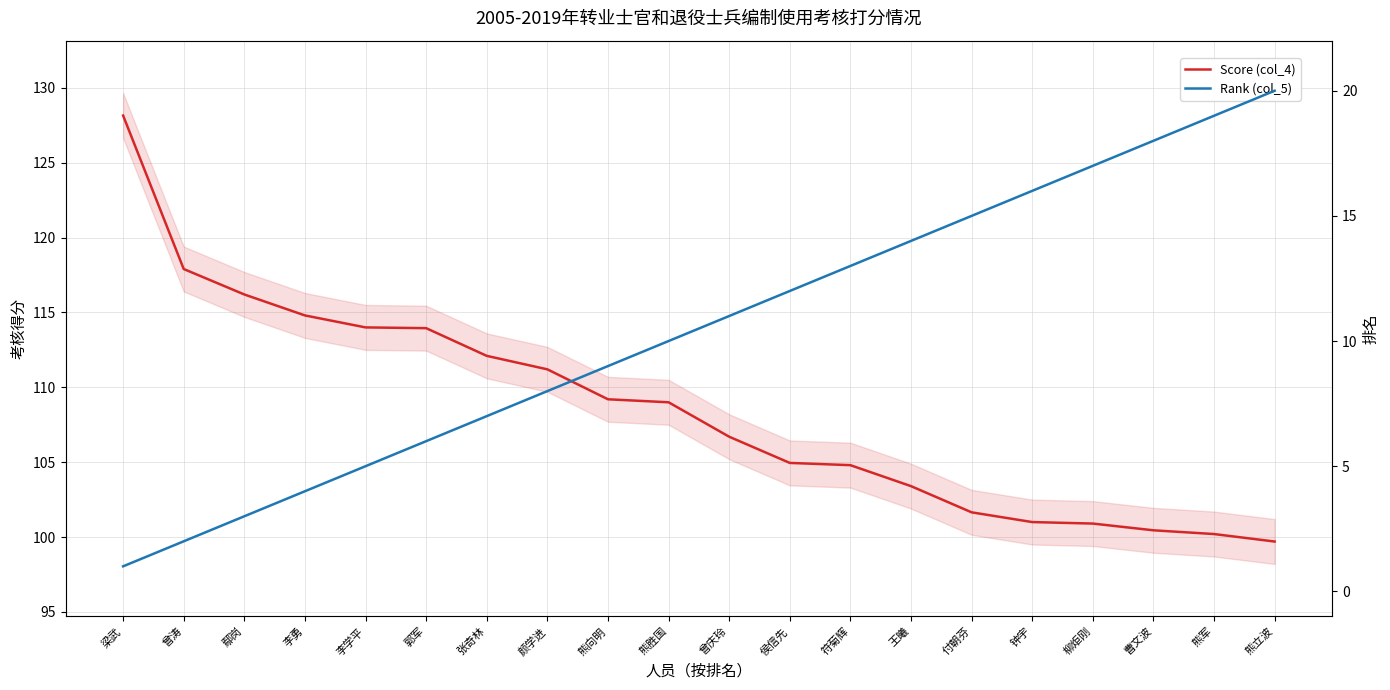

What is the sum of all Score (col_4) values?

2170.2